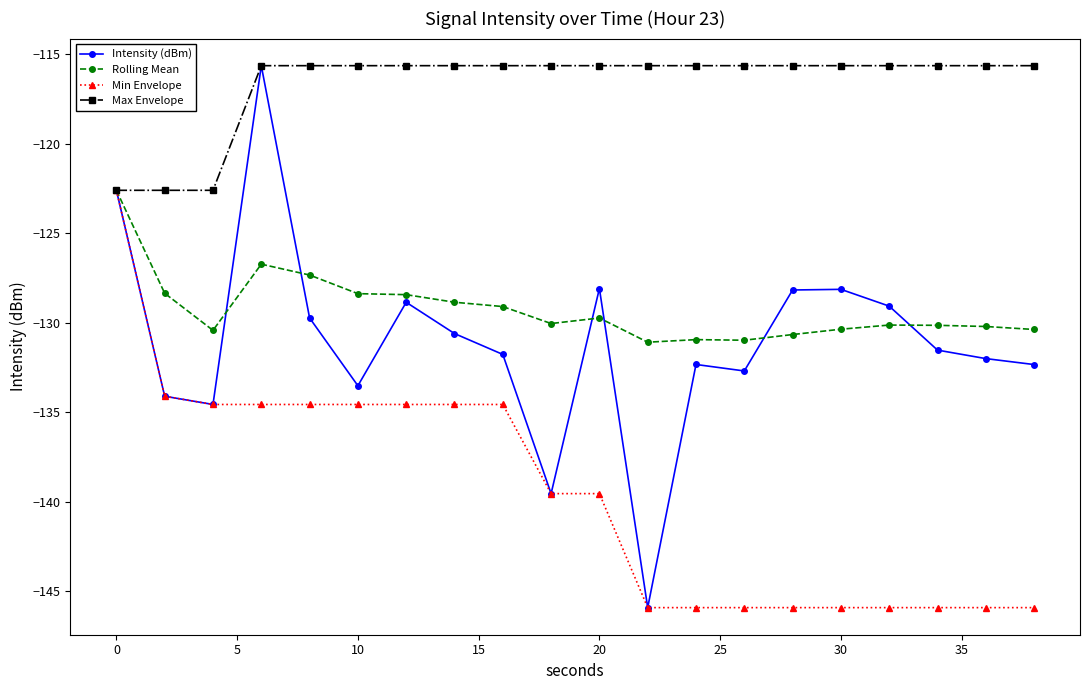

True or false: Rolling Mean has more than 1 points higher than both neighbors.

True